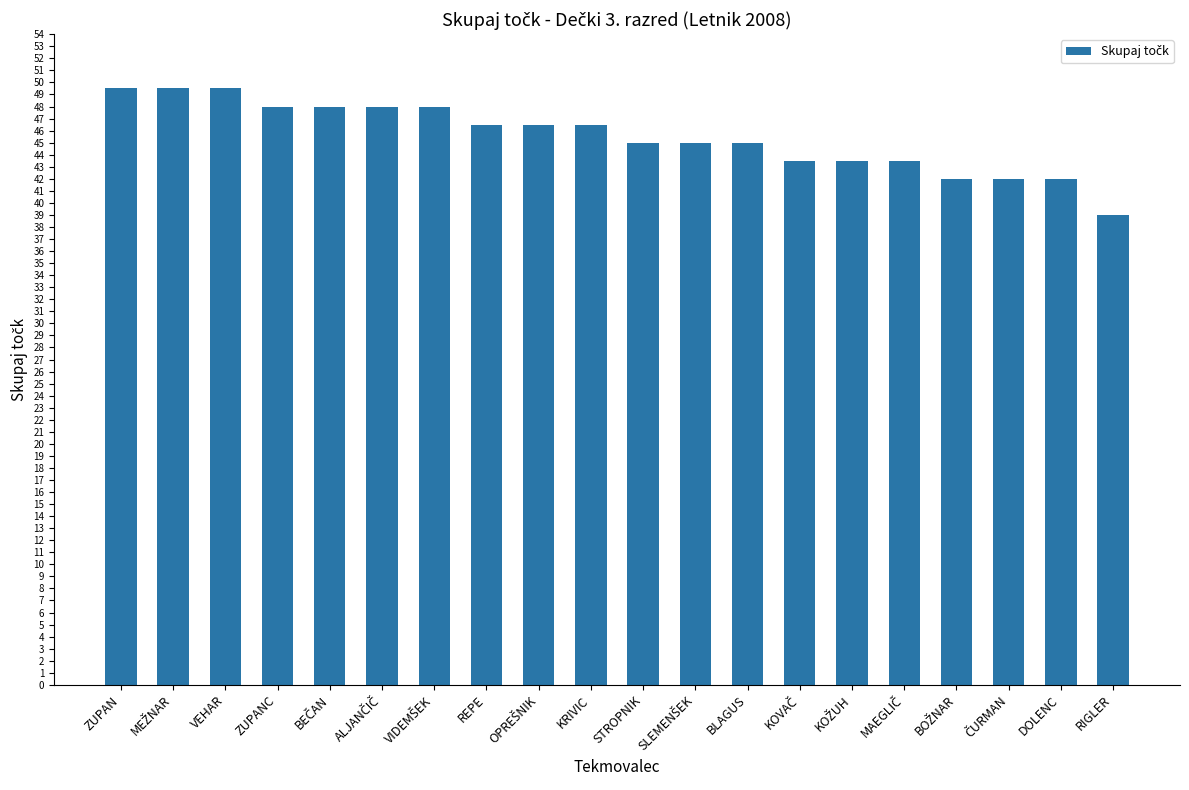

What is the difference between the maximum and second lowest values?

7.5